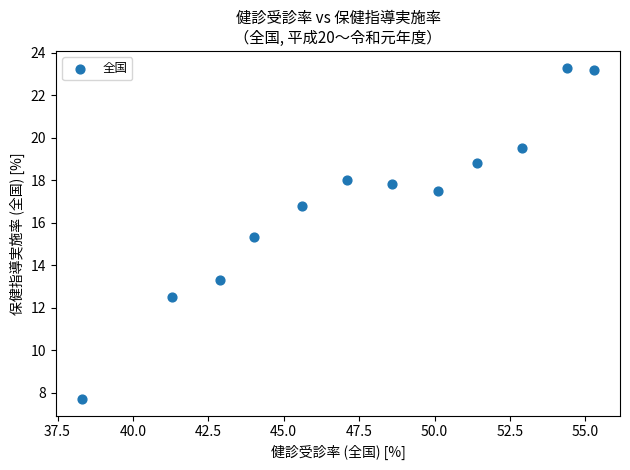

What is the average Y value?

17.0